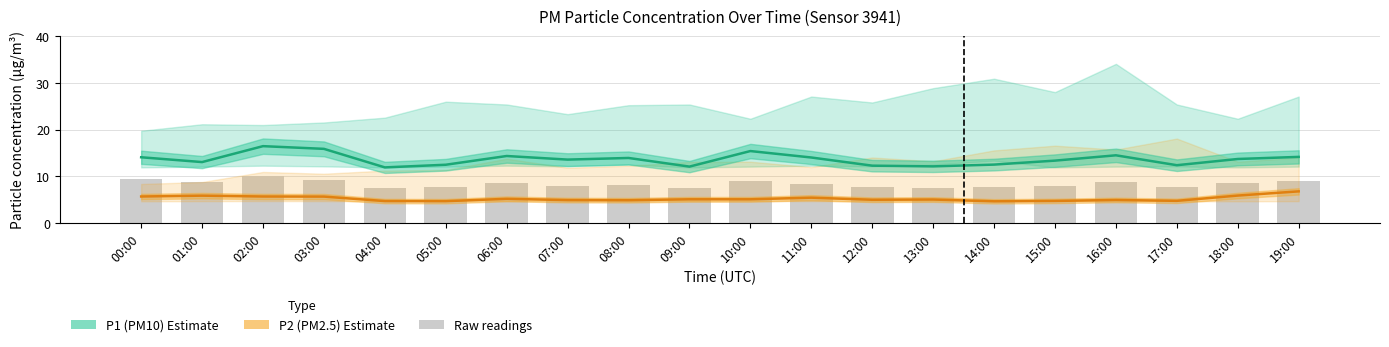

At how many categories does at least one series exceed 6?

20